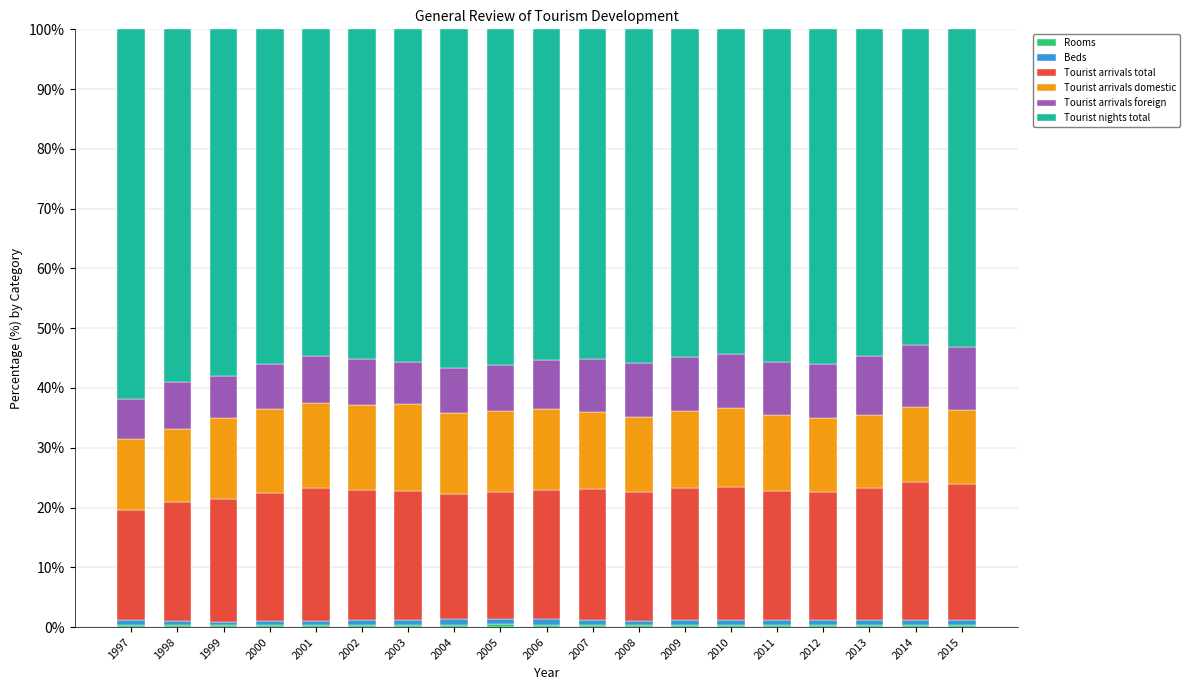

How many distinct data groups are displayed?

6